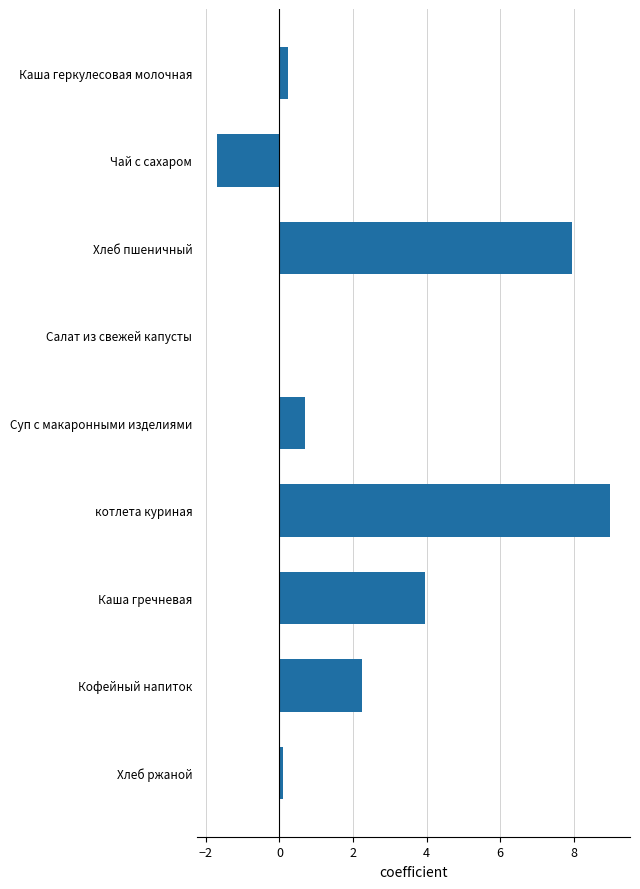

The chart shows a value of 0.7 at Суп с макаронными изделиями. True or false?

True